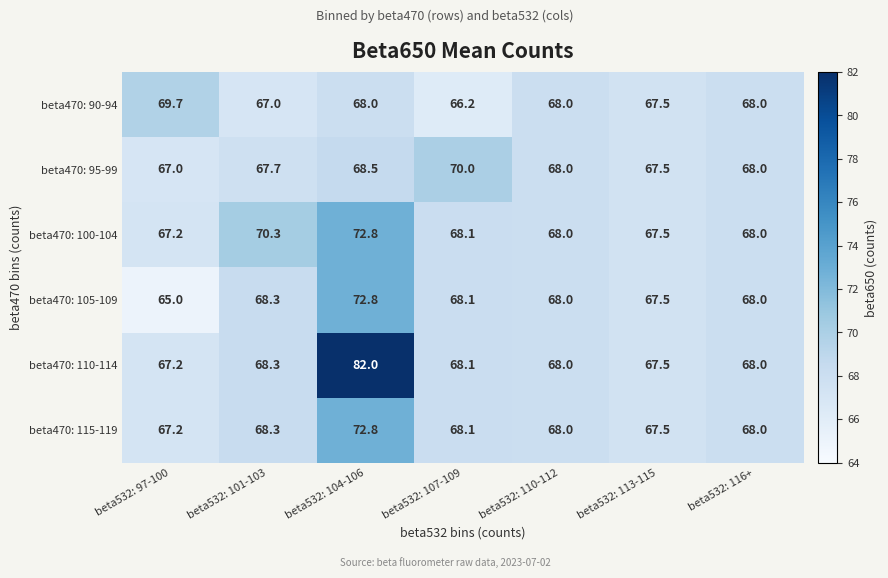

How many data points does each series have?

7